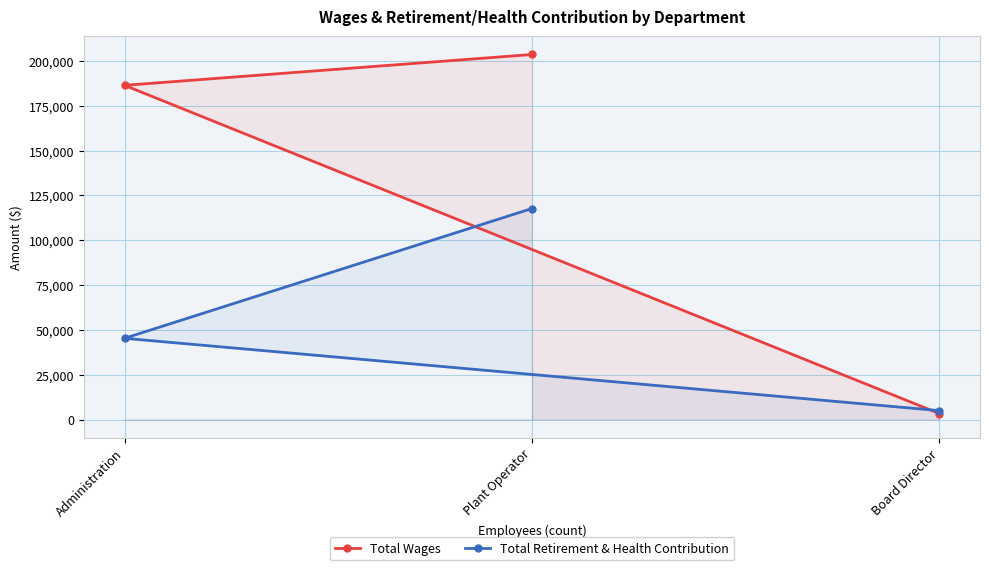

Rank the series at Plant Operator from lowest to highest value.

Total Retirement & Health Contribution, Total Wages